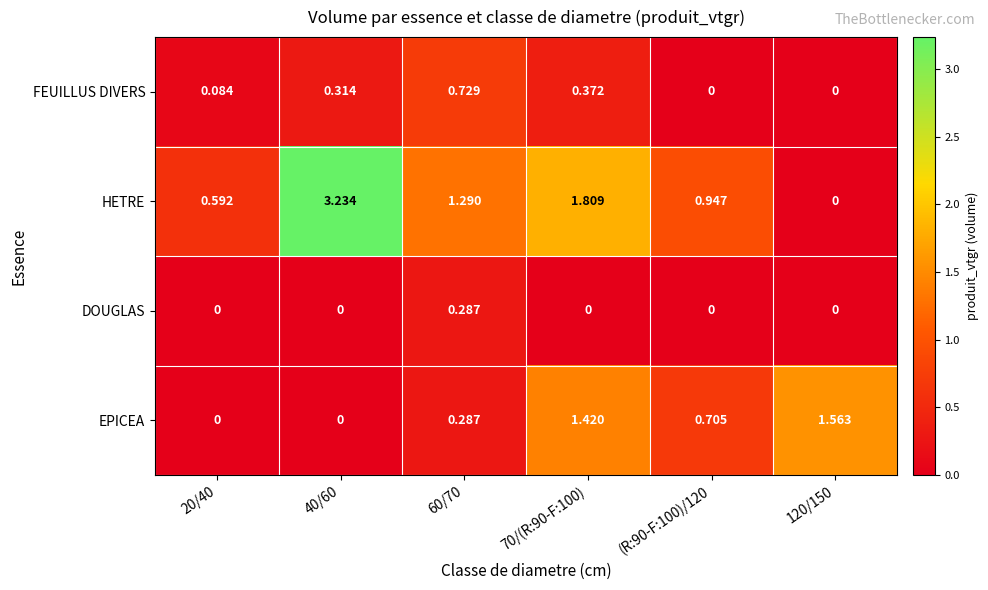

Which series has the widest spread of values?

HETRE